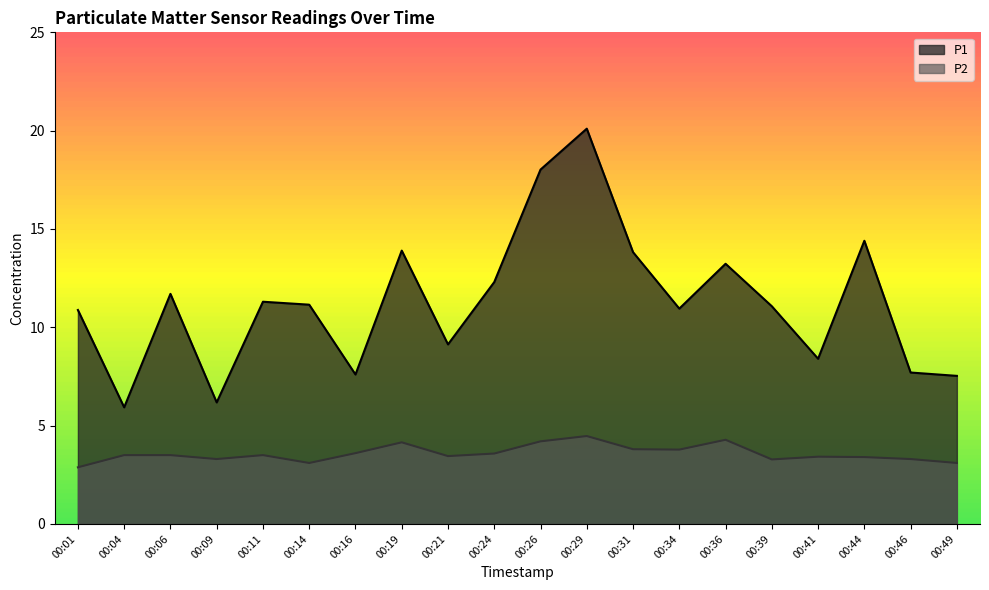

What is the sum of all P2 values?

71.6